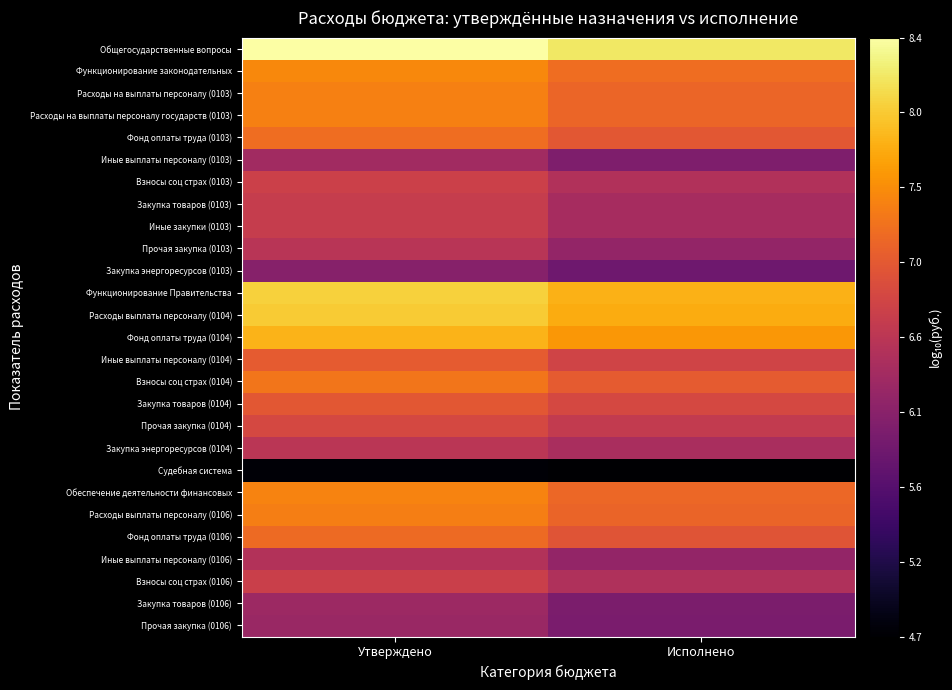

Between Утверждено and Исполнено, which series saw the biggest shift?

Прочая закупка (0103)